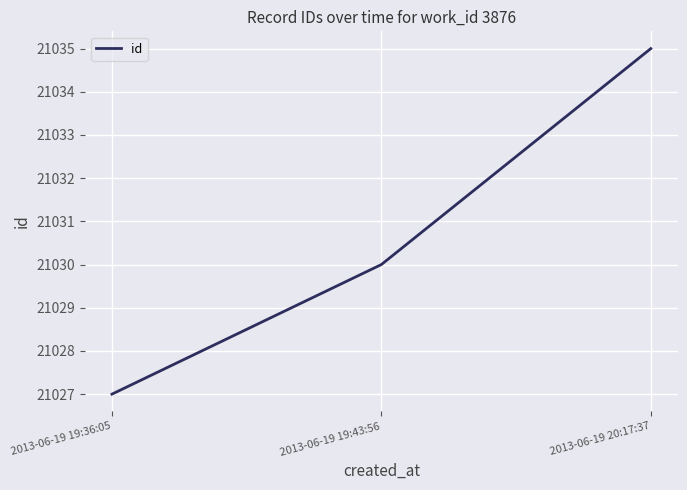

What is the sum of all values?

63092